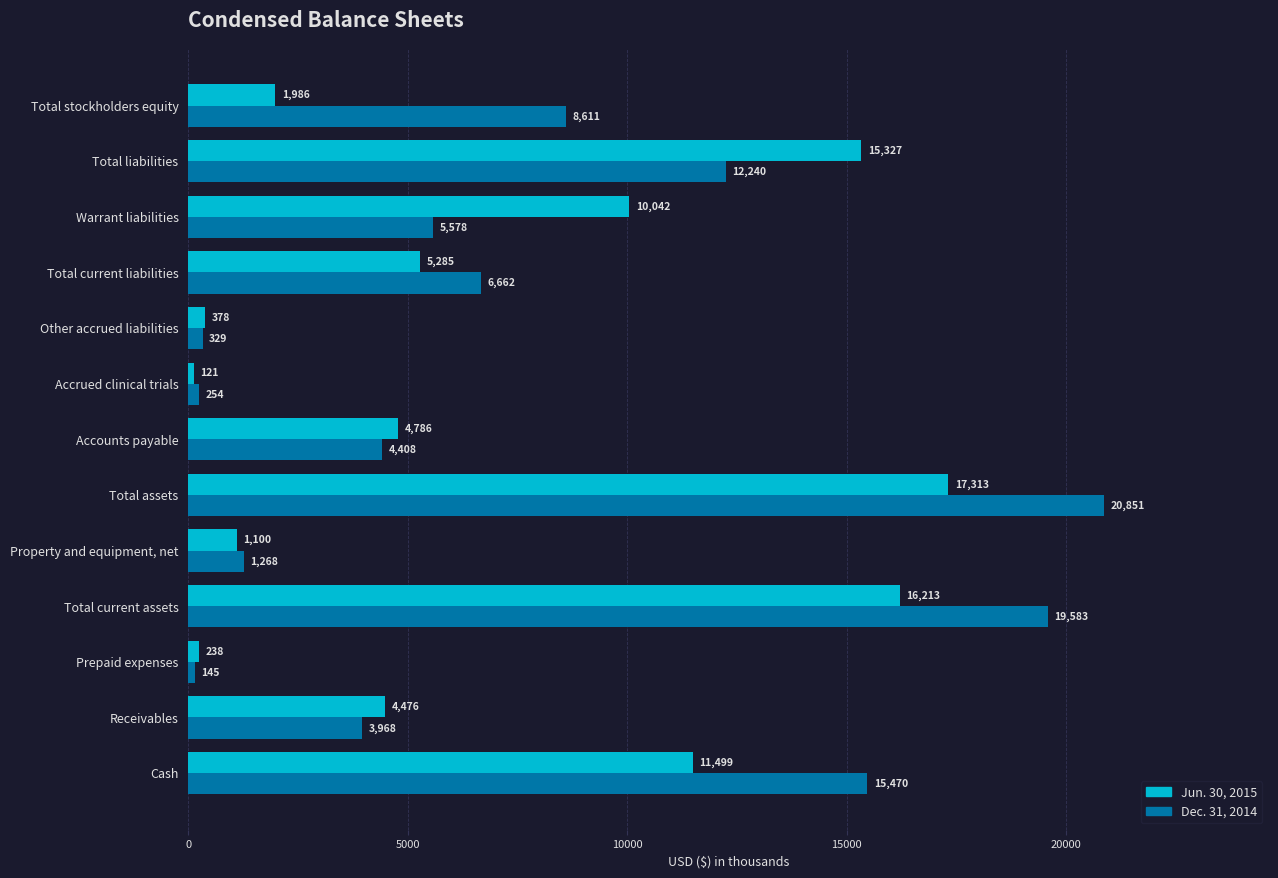

Is the value of Jun. 30, 2015 at Other accrued liabilities greater than the value of Dec. 31, 2014 at Receivables?

No